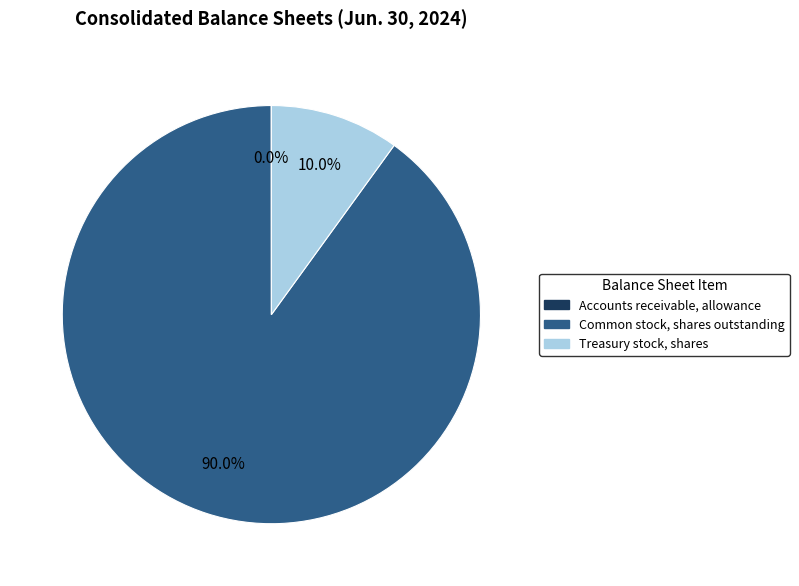

What percentage is the Treasury stock, shares slice, to the nearest percent?

10%